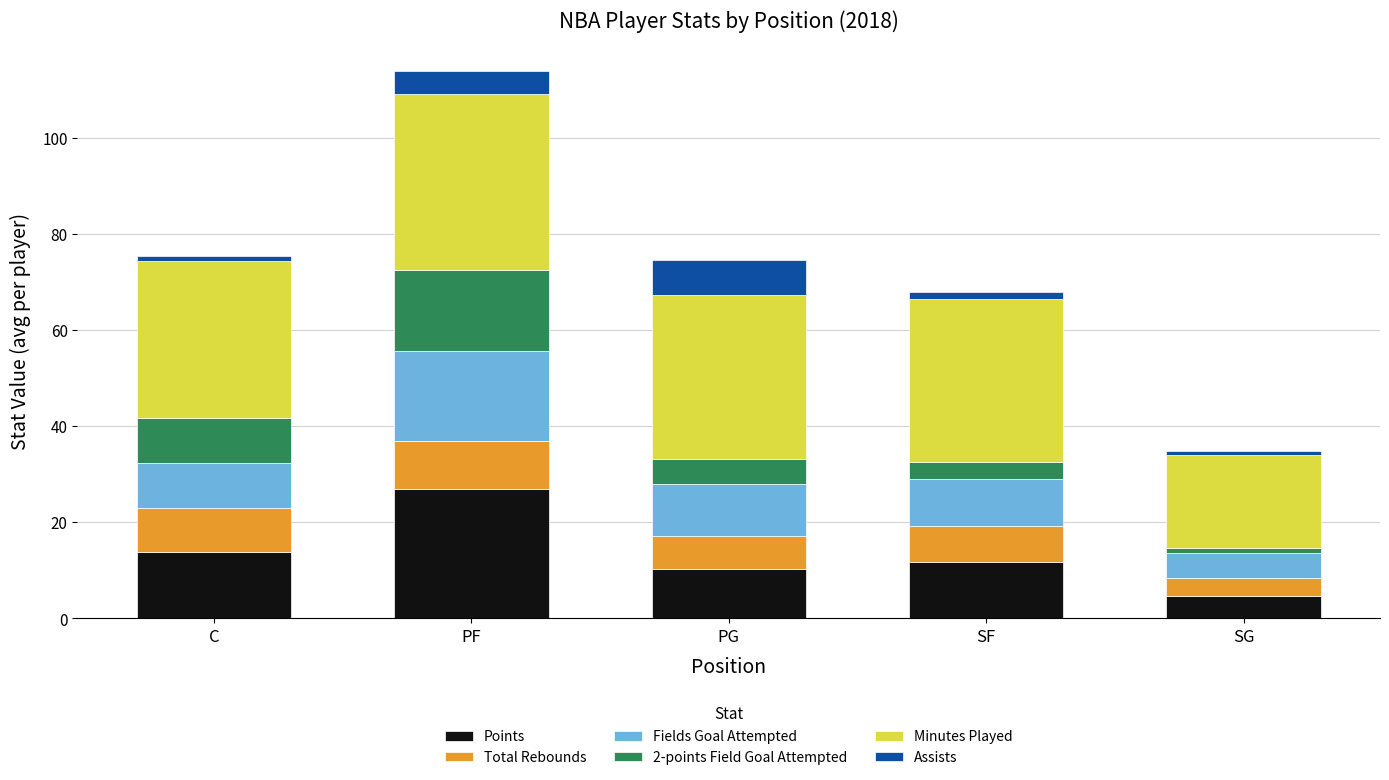

True or false: Points has a value of 11.7 at SF.

True